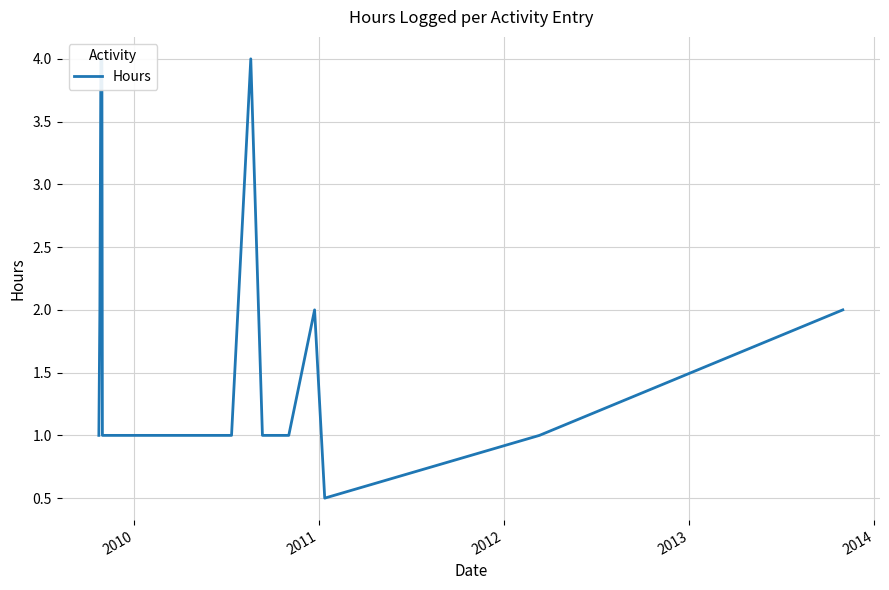

What is the difference between the second highest and second lowest values?

3.0